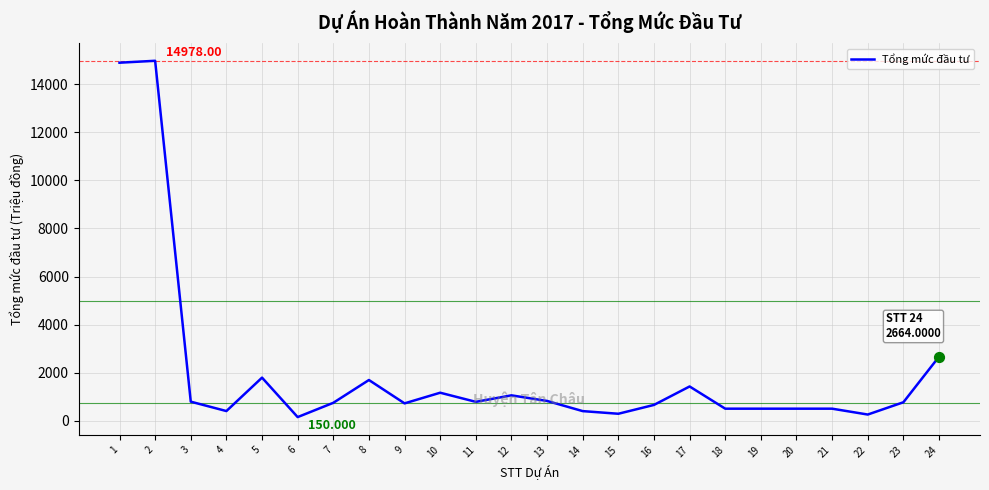

Approximately how many times larger is the value at 15 compared to 13?

0.4